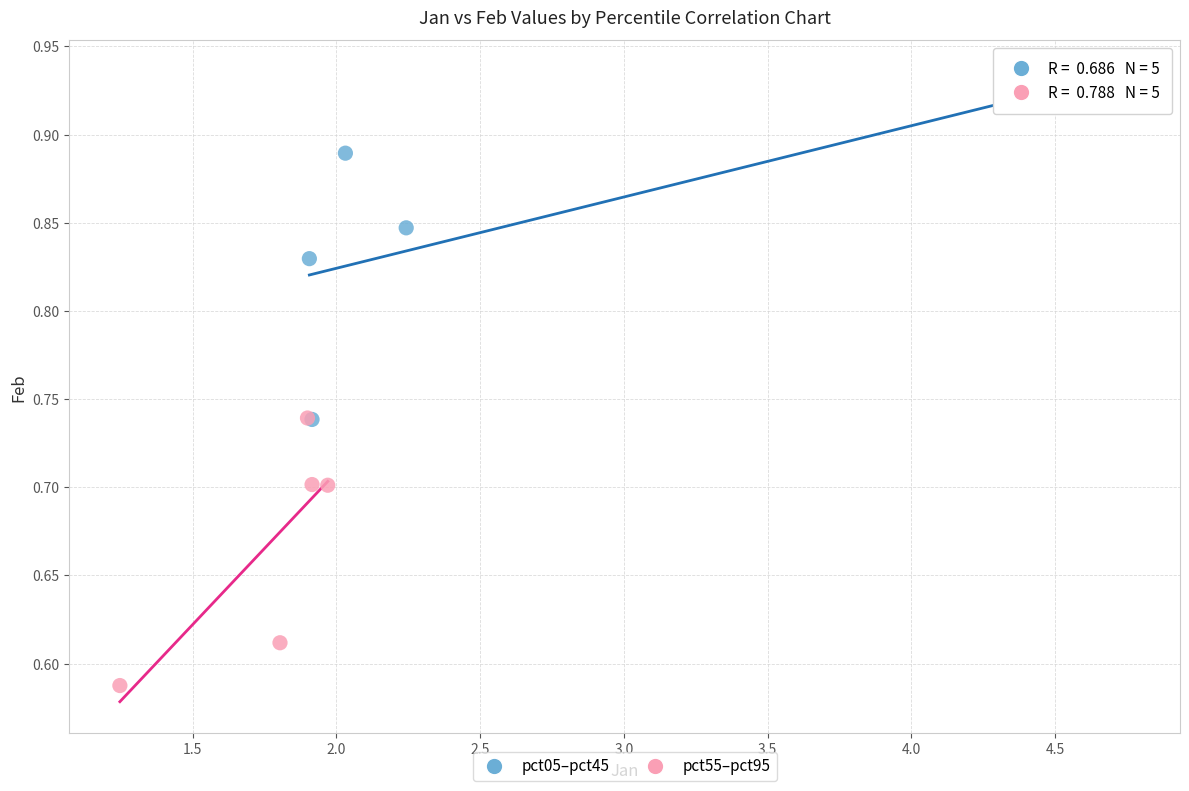

Which series reaches the minimum Y coordinate?

pct55–pct95